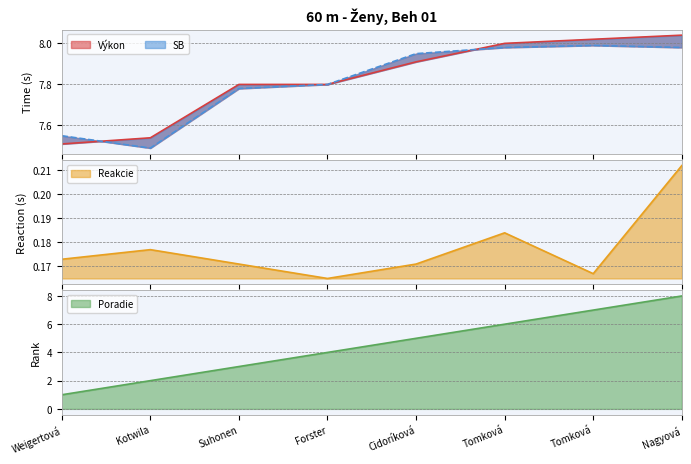

How many lines are shown in the chart?

4